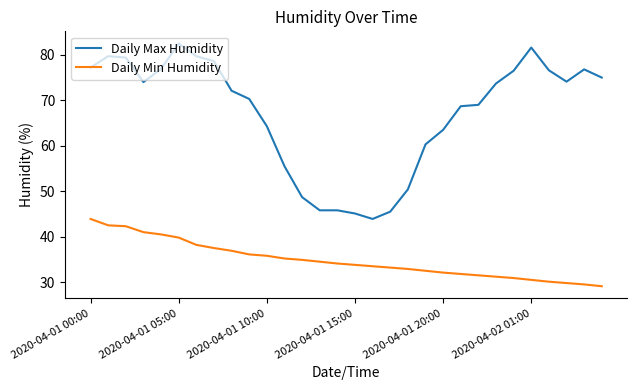

Rank the series by their average value, from lowest to highest.

Daily Min Humidity, Daily Max Humidity